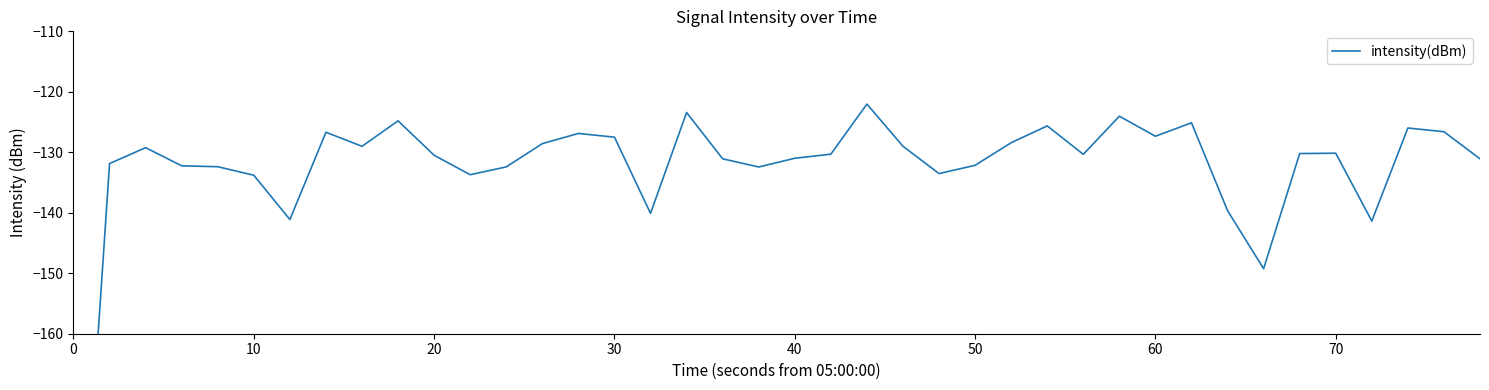

What is the sum of all values?

-5321.5